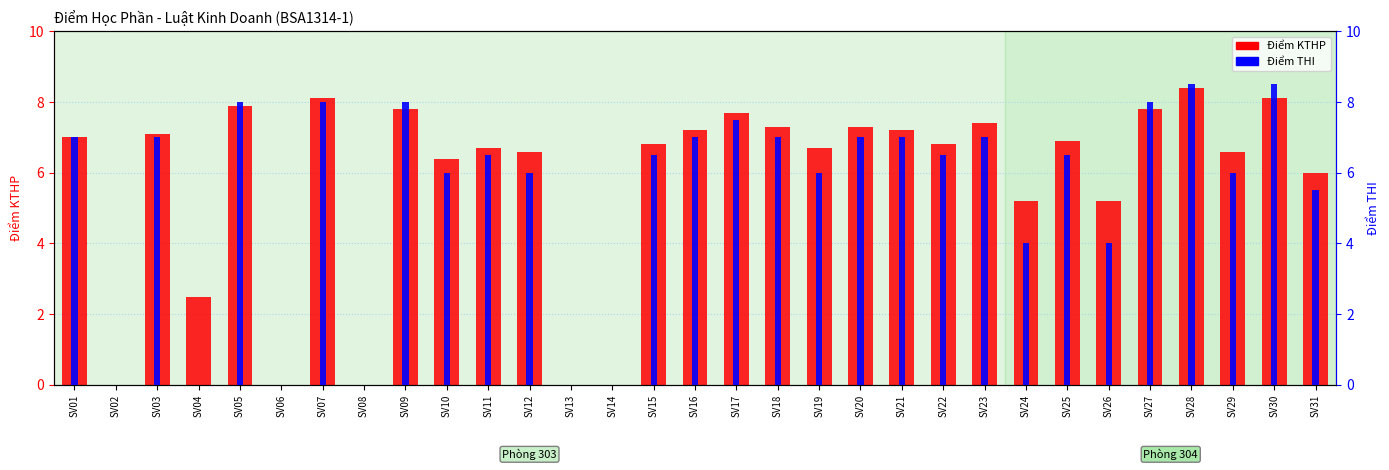

Reading left to right, extract all data points from this chart.

Điểm KTHP: SV01=7.0	SV02=0.0	SV03=7.1	SV04=2.5	SV05=7.9	SV06=0.0	SV07=8.1	SV08=0.0	SV09=7.8	SV10=6.4	SV11=6.7	SV12=6.6	SV13=0.0	SV14=0.0	SV15=6.8	SV16=7.2	SV17=7.7	SV18=7.3	SV19=6.7	SV20=7.3	SV21=7.2	SV22=6.8	SV23=7.4	SV24=5.2	SV25=6.9	SV26=5.2	SV27=7.8	SV28=8.4	SV29=6.6	SV30=8.1	SV31=6.0
Điểm THI: SV01=7.0	SV02=0.0	SV03=7.0	SV04=0.0	SV05=8.0	SV06=0.0	SV07=8.0	SV08=0.0	SV09=8.0	SV10=6.0	SV11=6.5	SV12=6.0	SV13=0.0	SV14=0.0	SV15=6.5	SV16=7.0	SV17=7.5	SV18=7.0	SV19=6.0	SV20=7.0	SV21=7.0	SV22=6.5	SV23=7.0	SV24=4.0	SV25=6.5	SV26=4.0	SV27=8.0	SV28=8.5	SV29=6.0	SV30=8.5	SV31=5.5